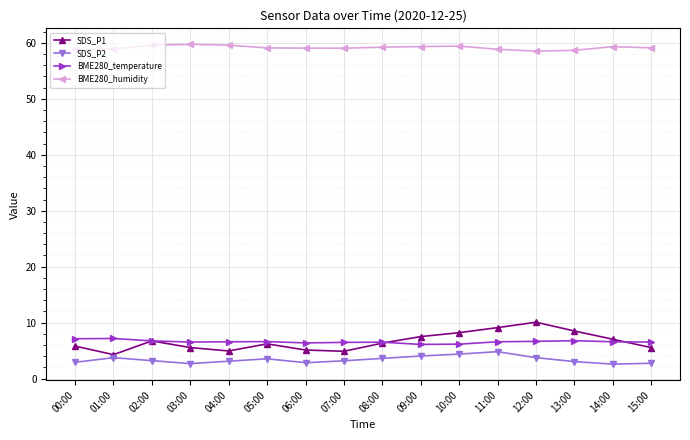

The value of BME280_humidity at 01:00 is 88.1. True or false?

False